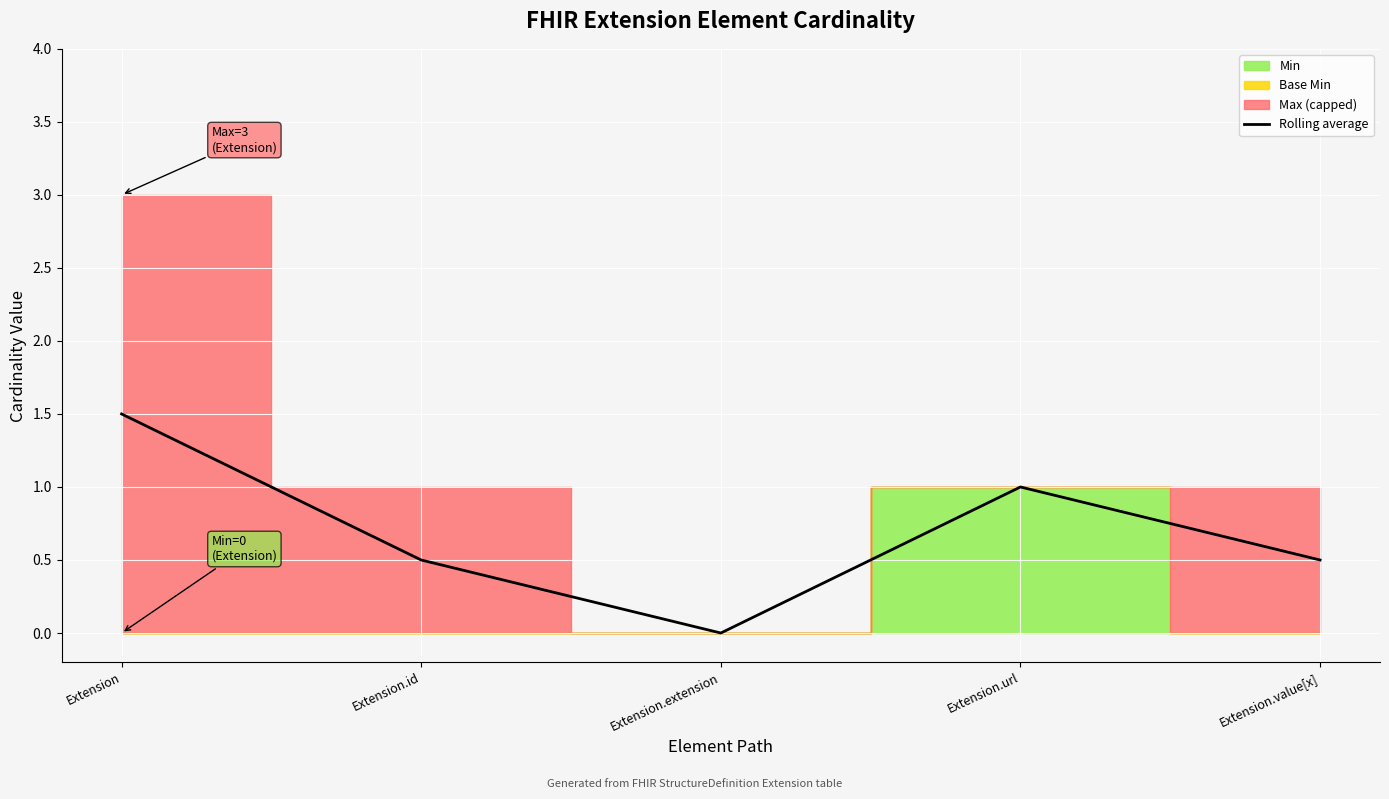

What is the difference between the maximum and second lowest values?

1.0